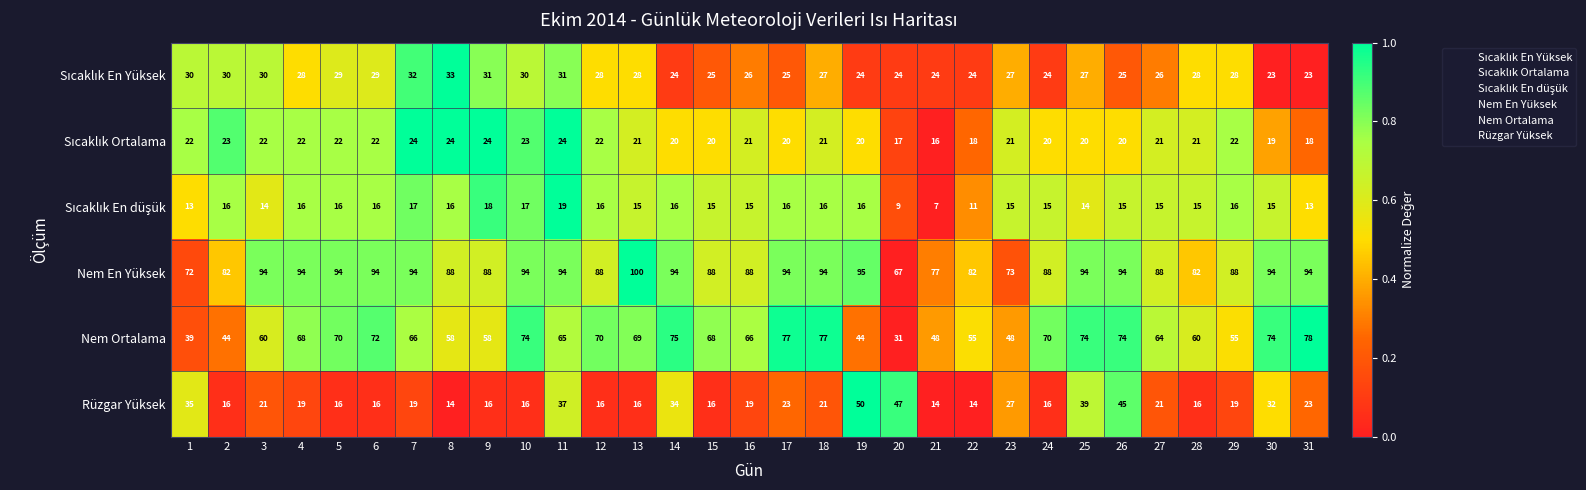

What is the difference between the maximum and second lowest values in the Nem En Yüksek series?

28